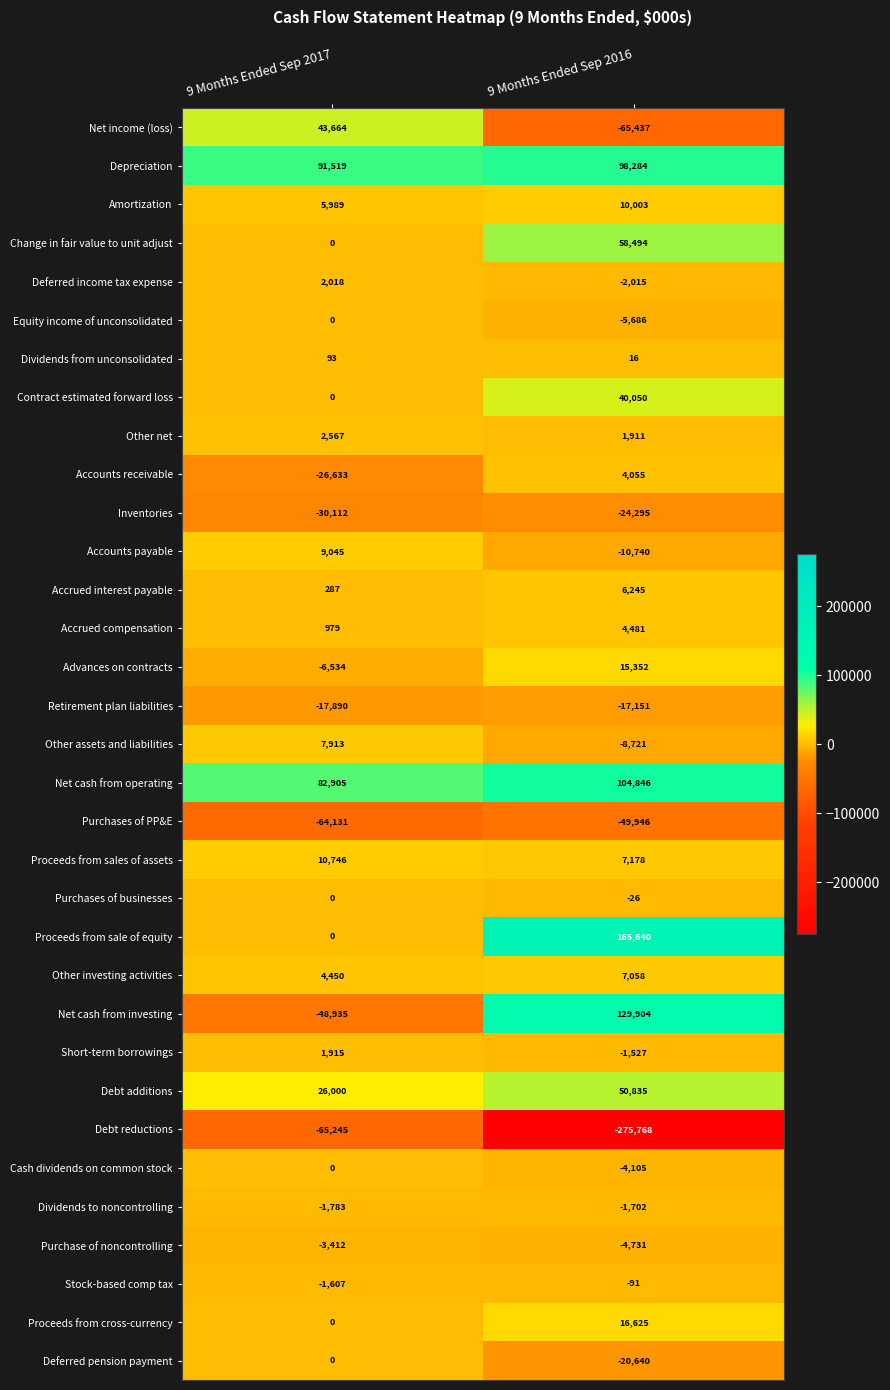

Is the value of Purchases of PP&E at 9 Months Ended Sep 2017 greater than the value of Debt reductions at 9 Months Ended Sep 2017?

Yes